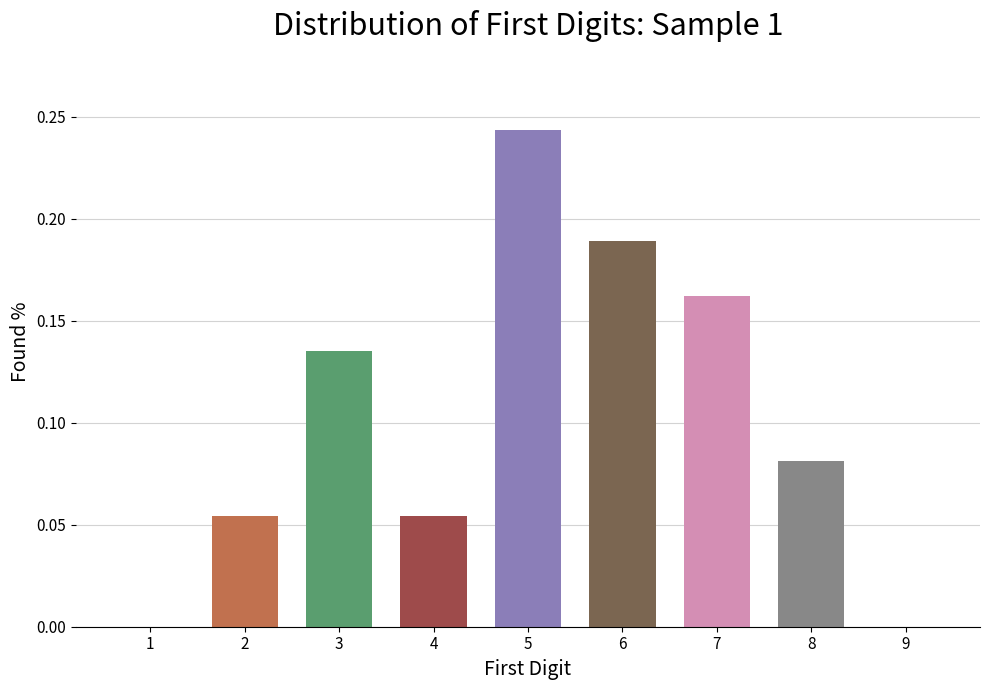

The value at 2 is 0.0. True or false?

False